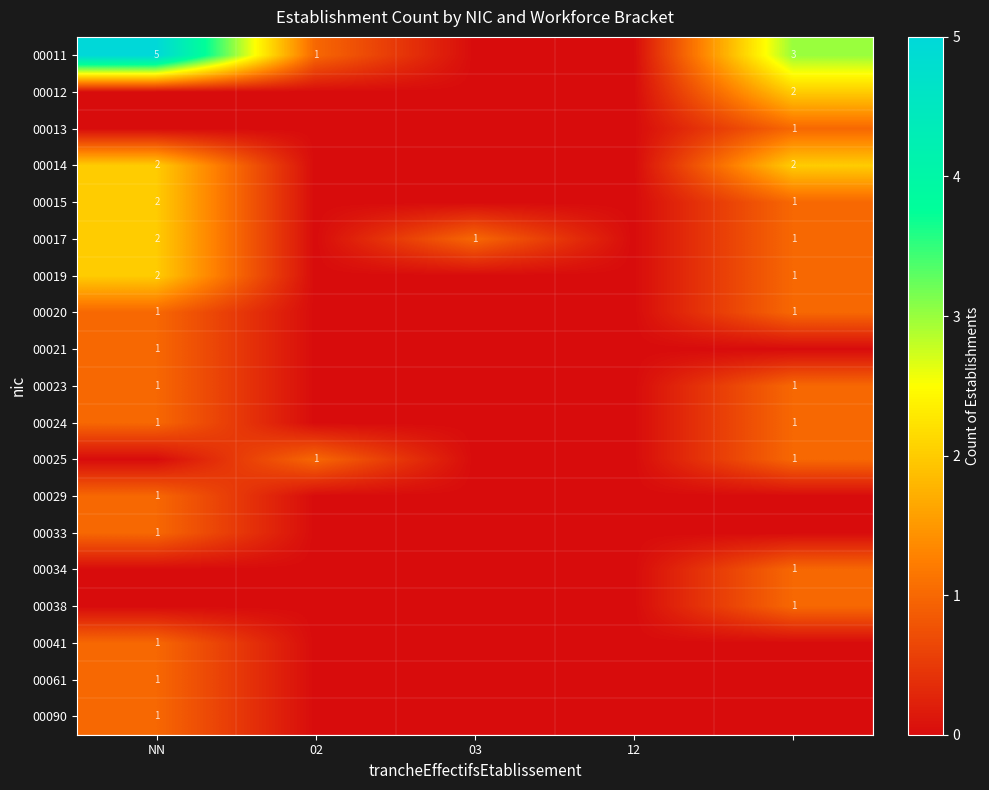

What is the difference between the maximum and minimum values in the 00029 series?

1